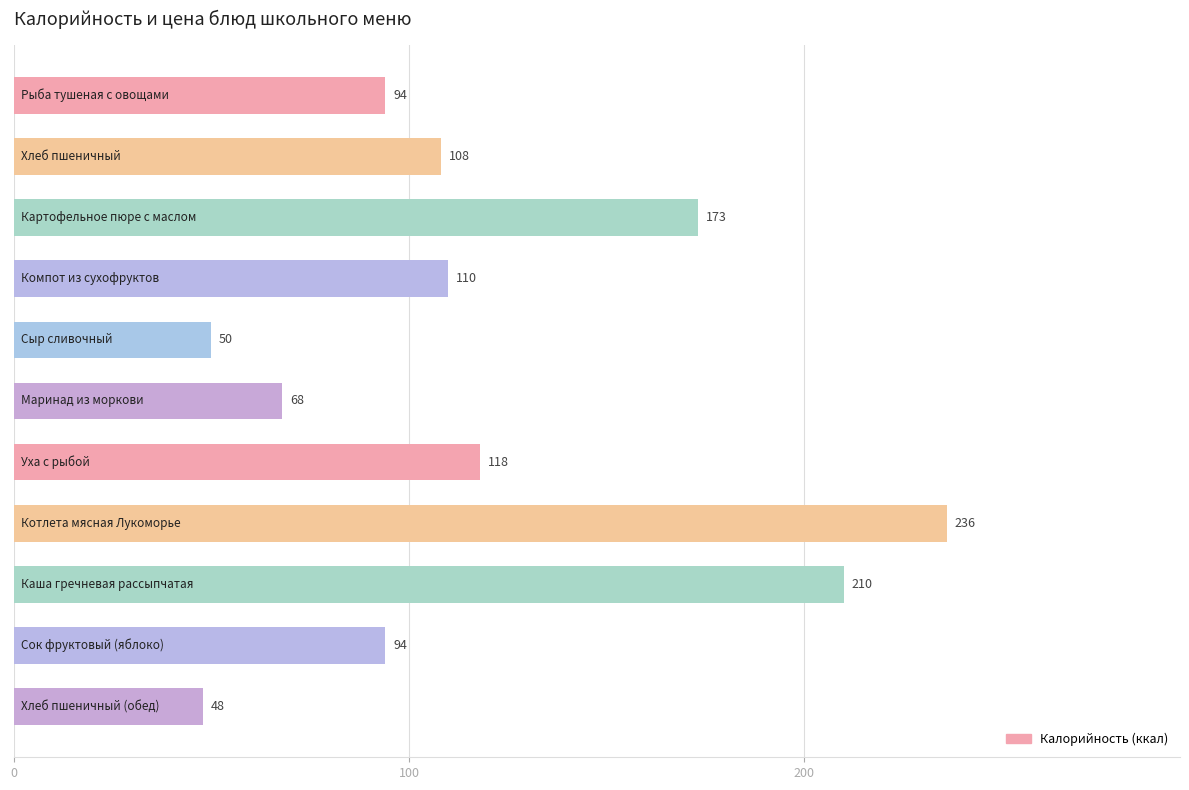

What is the average value?

119